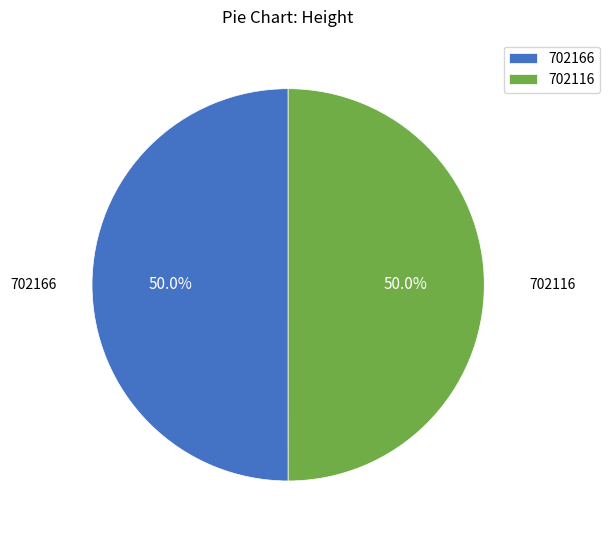

Approximately how many times larger is the value at 702166 compared to 702116?

1.0